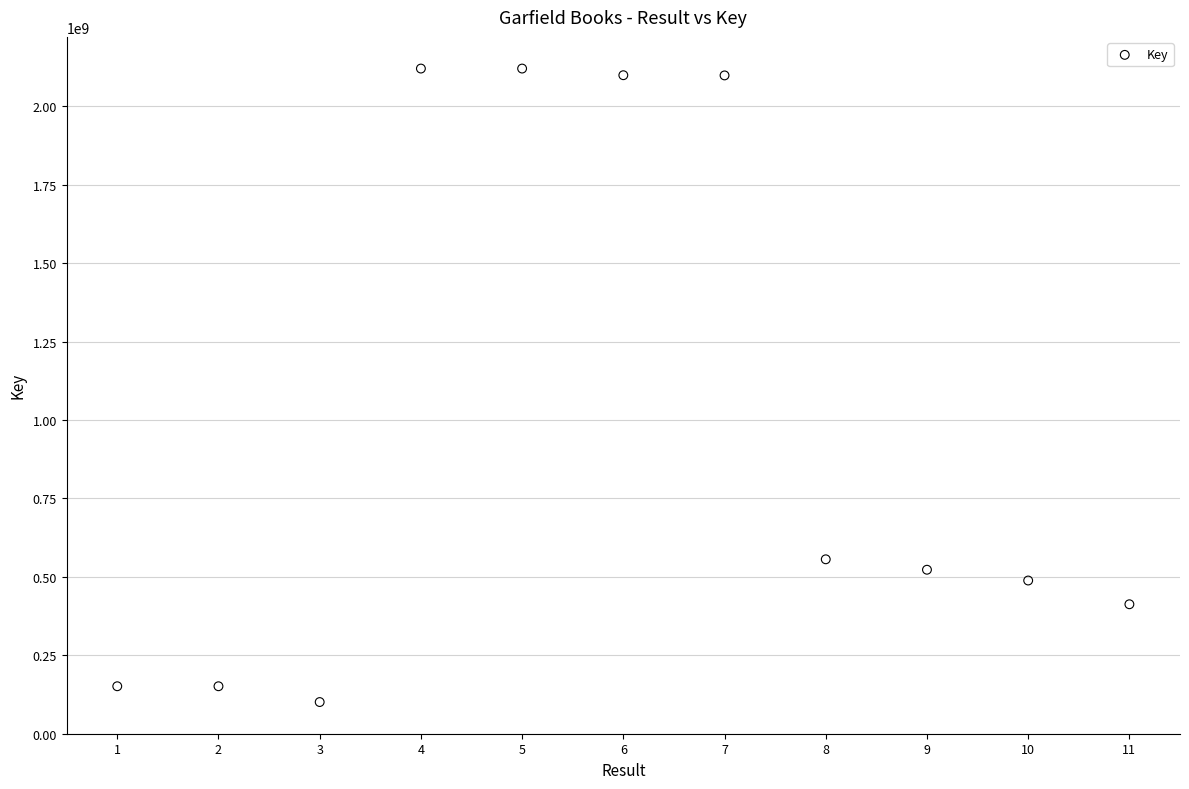

What Y value in the scatter plot is closest to 1110561962?

555830505